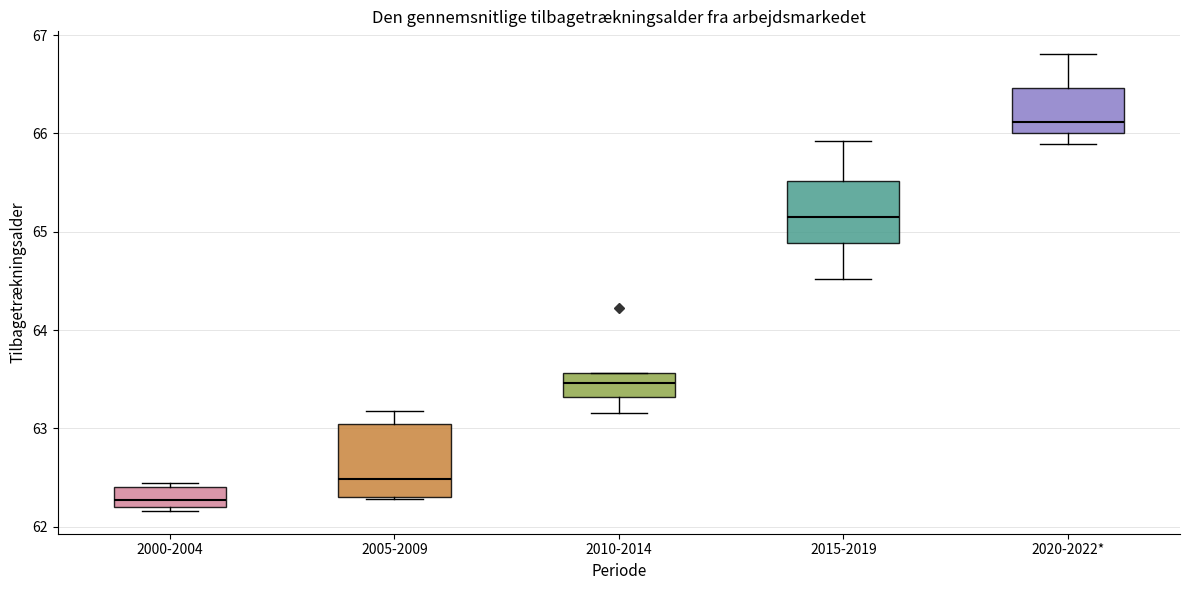

Which box has the highest median line?

2020-2022*